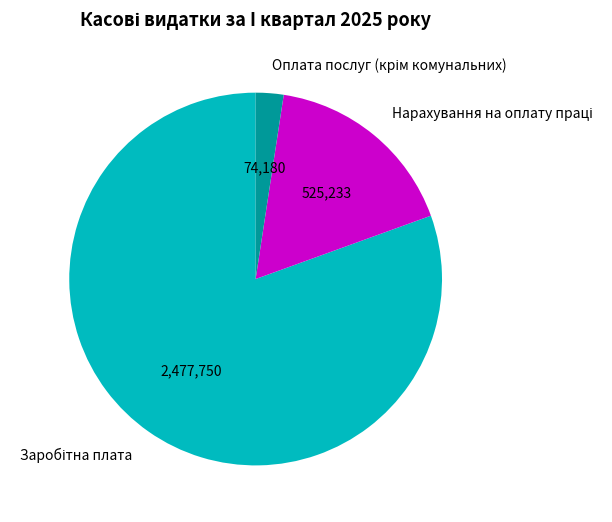

Does any single category account for the majority?

Yes